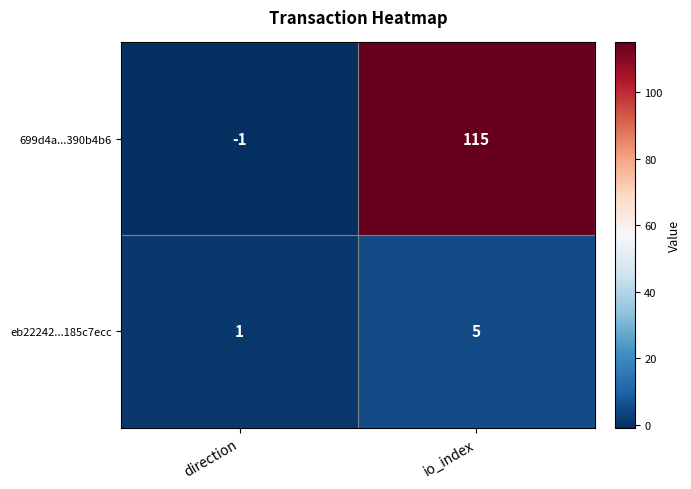

Reading right to left, extract all data points from this chart.

699d4a...390b4b6: 115	-1
eb22242...185c7ecc: 5	1